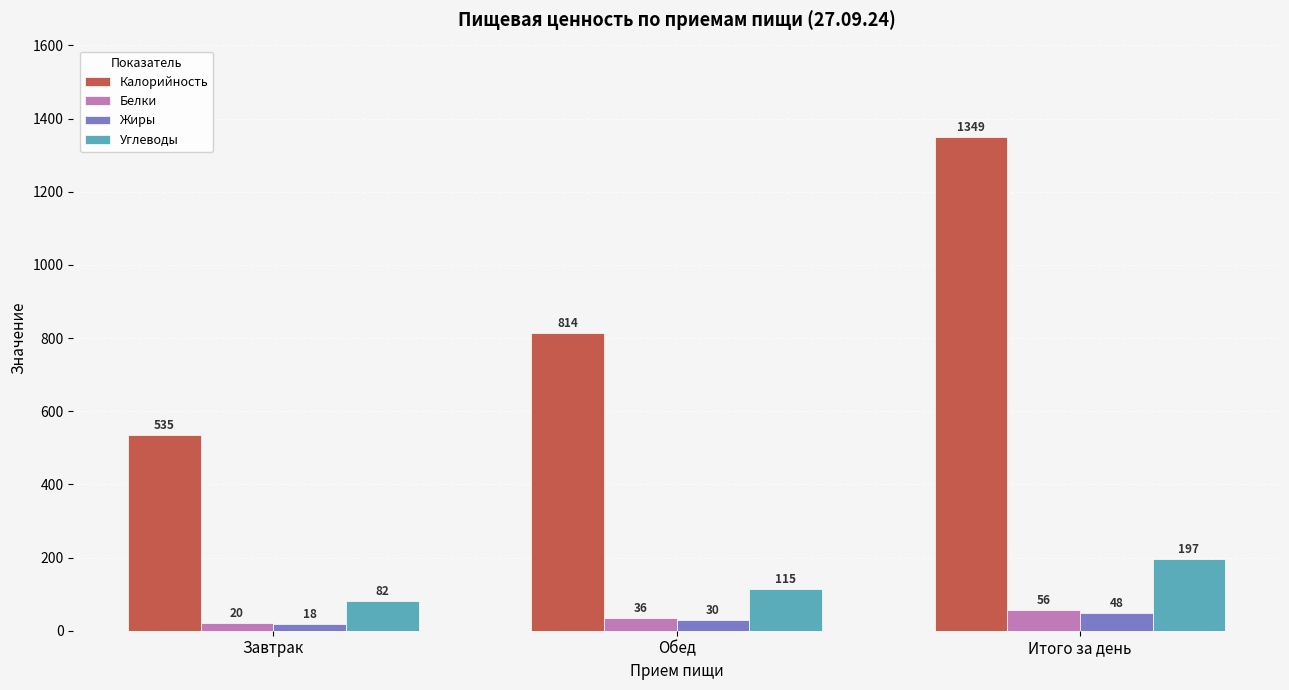

Reading right to left, list all the values displayed in this chart.

Калорийность: Итого за день=1349	Обед=814	Завтрак=535
Белки: Итого за день=56	Обед=36	Завтрак=20
Жиры: Итого за день=48	Обед=30	Завтрак=18
Углеводы: Итого за день=197	Обед=115	Завтрак=82